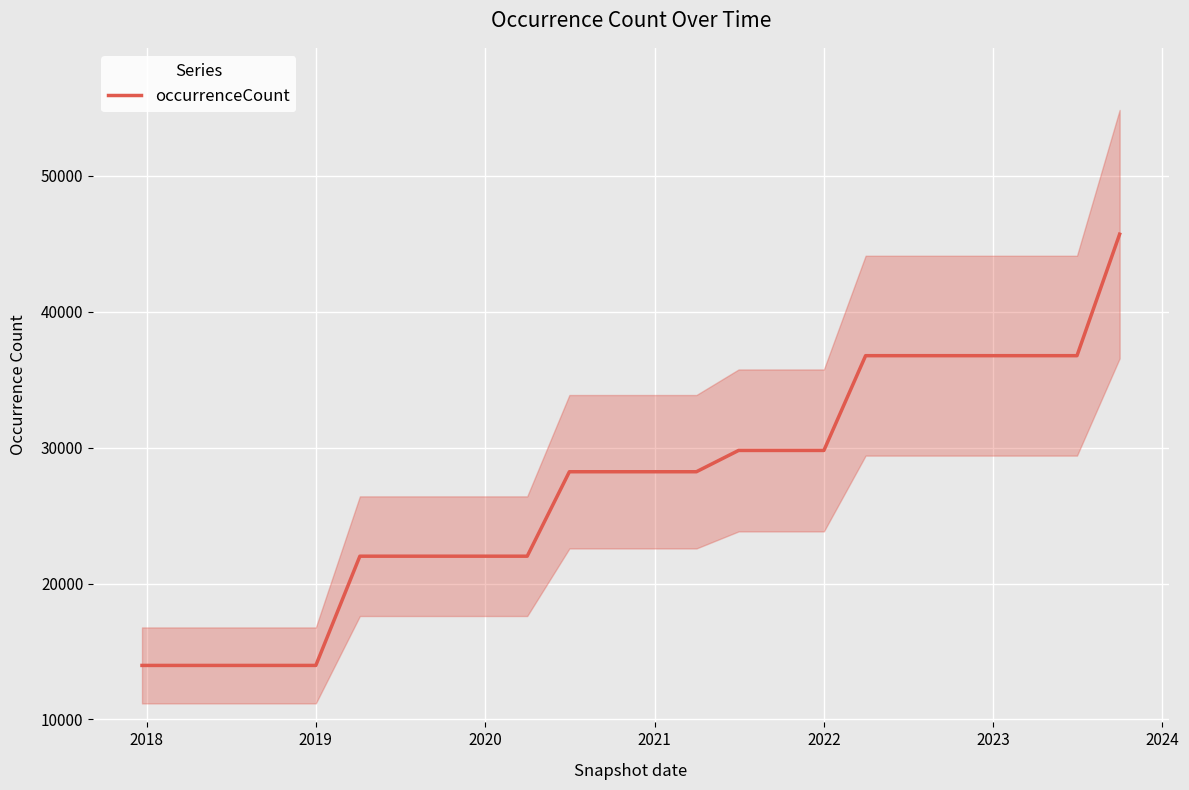

Reading right to left, transcribe all the data shown in this chart.

45716	36773	36773	36773	36773	36773	36773	29799	29799	29799	28231	28231	28231	28231	22015	22015	22015	22015	22015	13976	13976	13976	13976	13976